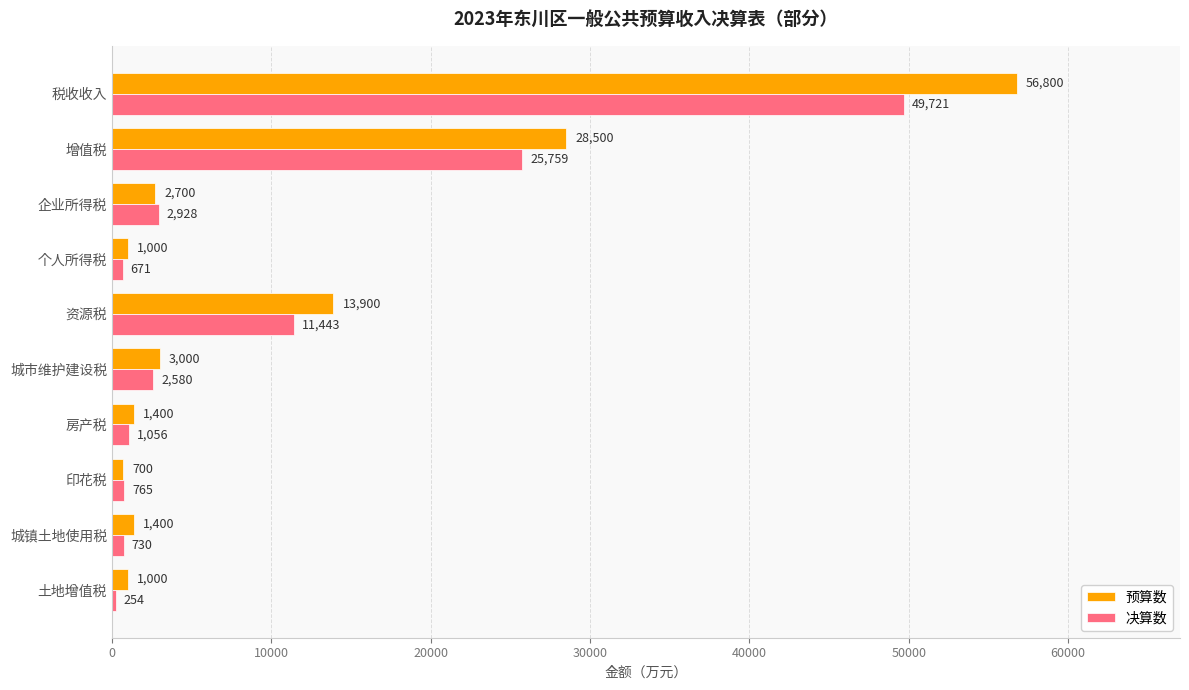

What value does the 预算数 series have at 印花税, to the nearest 50?

700